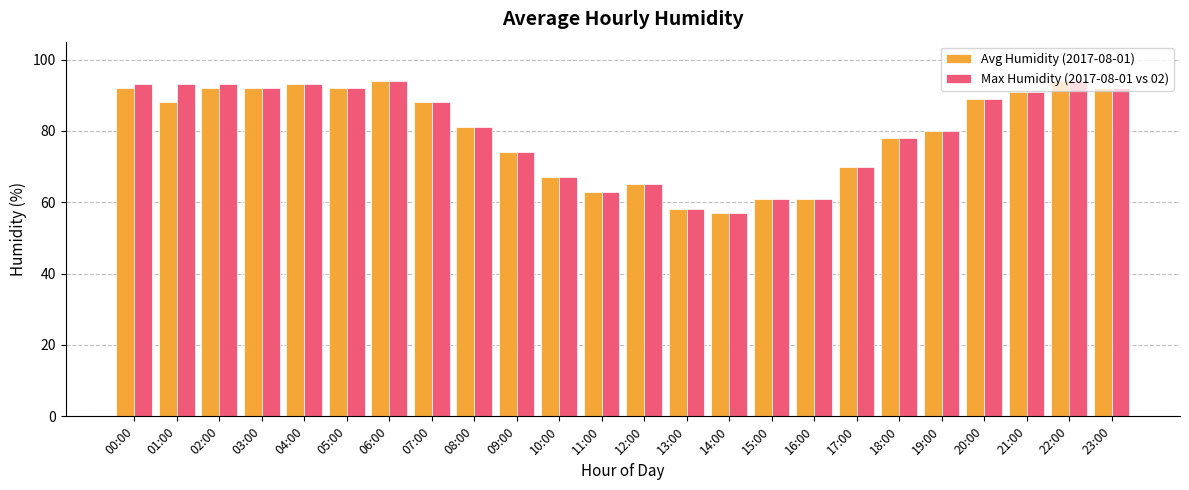

At how many categories does at least one series exceed 79?

14